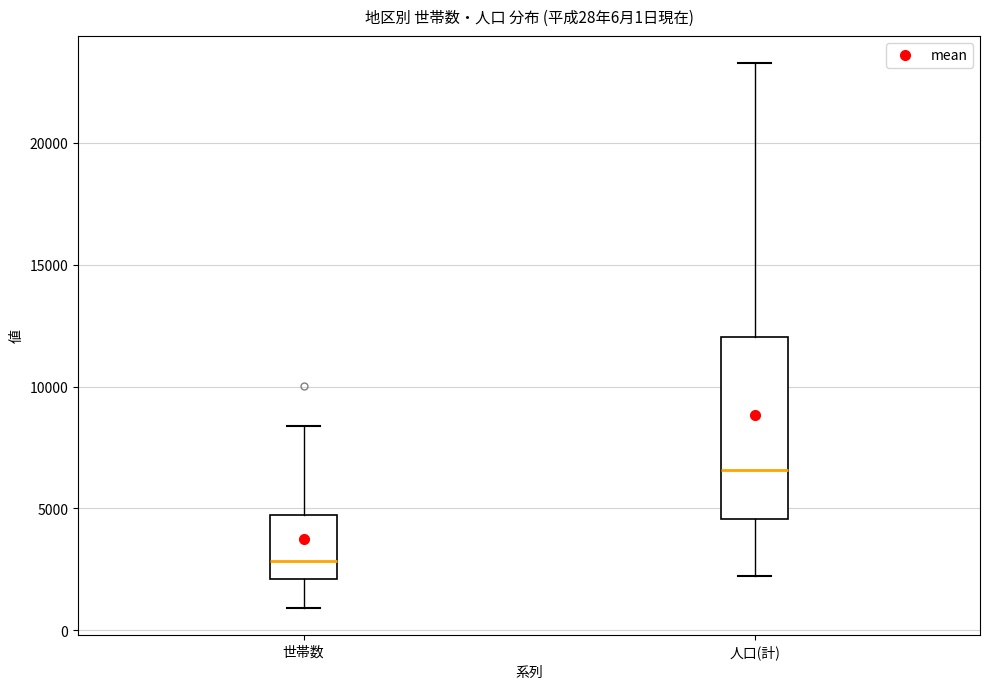

Which box's median line is the lowest?

世帯数